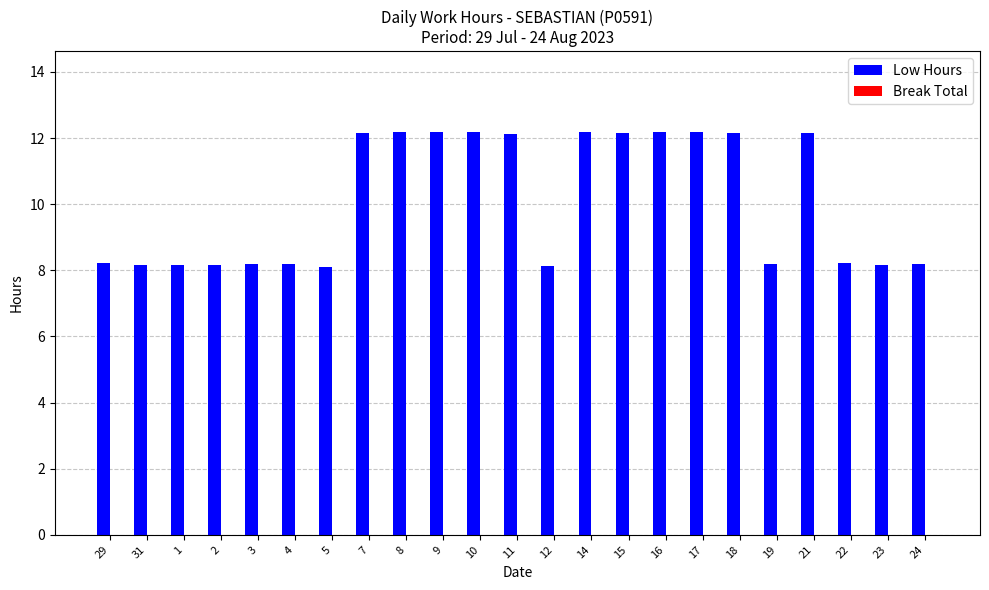

What is the smallest value displayed?

8.1